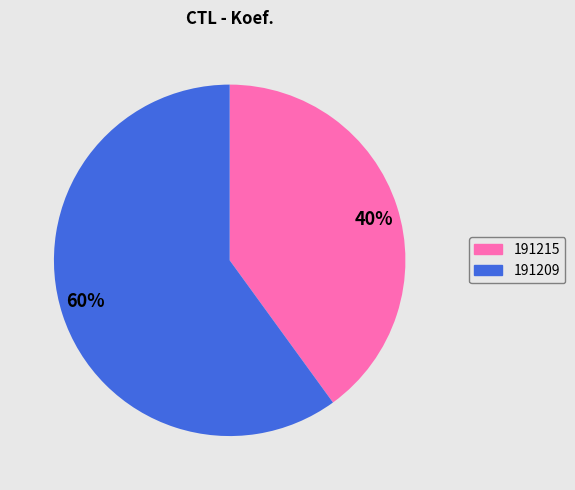

Do 191215 and 191209 together represent more than half of the pie?

Yes